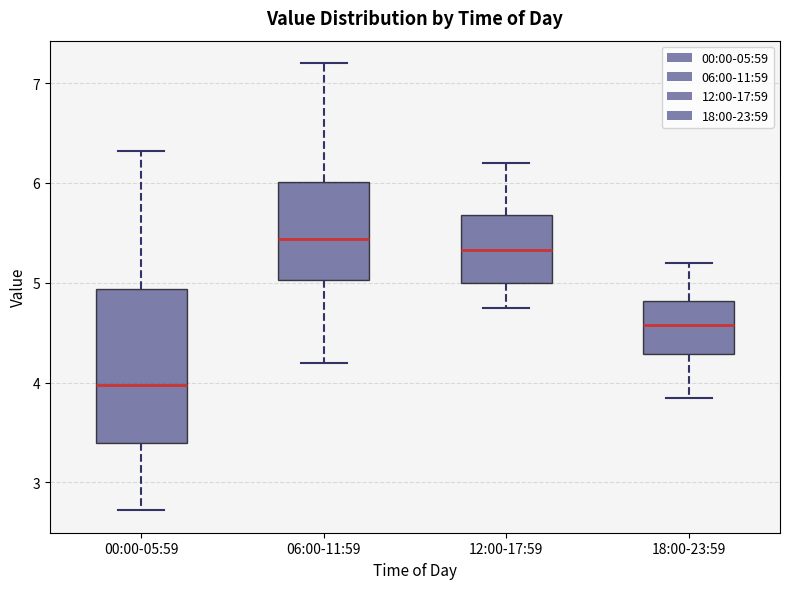

Reading left to right, read every box against the y-axis: the position of its median line, the range the box covers, and the ends of its whiskers. The values are not printed on the chart, so give them approximately, as read against the axis.

00:00-05:59: median 4.0, box 3.4 to 4.9, whiskers 2.7 to 6.3
06:00-11:59: median 5.4, box 5.0 to 6.0, whiskers 4.2 to 7.2
12:00-17:59: median 5.3, box 5.0 to 5.7, whiskers 4.8 to 6.2
18:00-23:59: median 4.6, box 4.3 to 4.8, whiskers 3.9 to 5.2